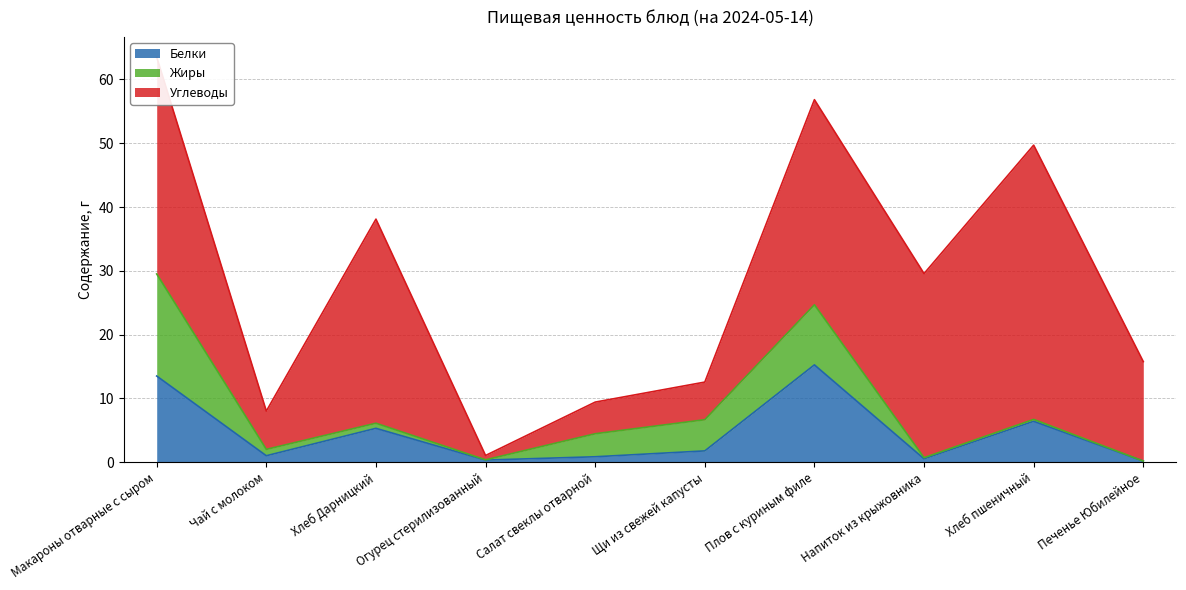

After their last crossing, which series has the higher values: Белки or Жиры?

Белки